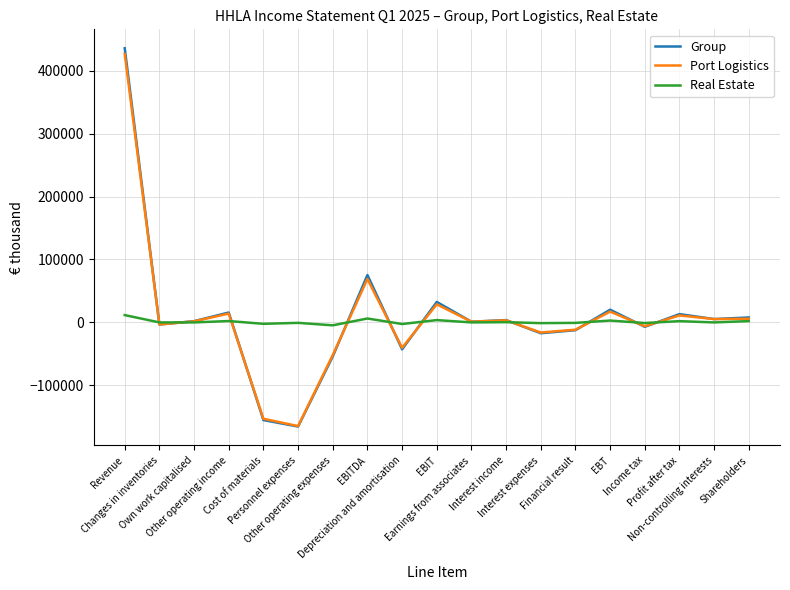

Which series changed the most between Other operating expenses and Interest income?

Group